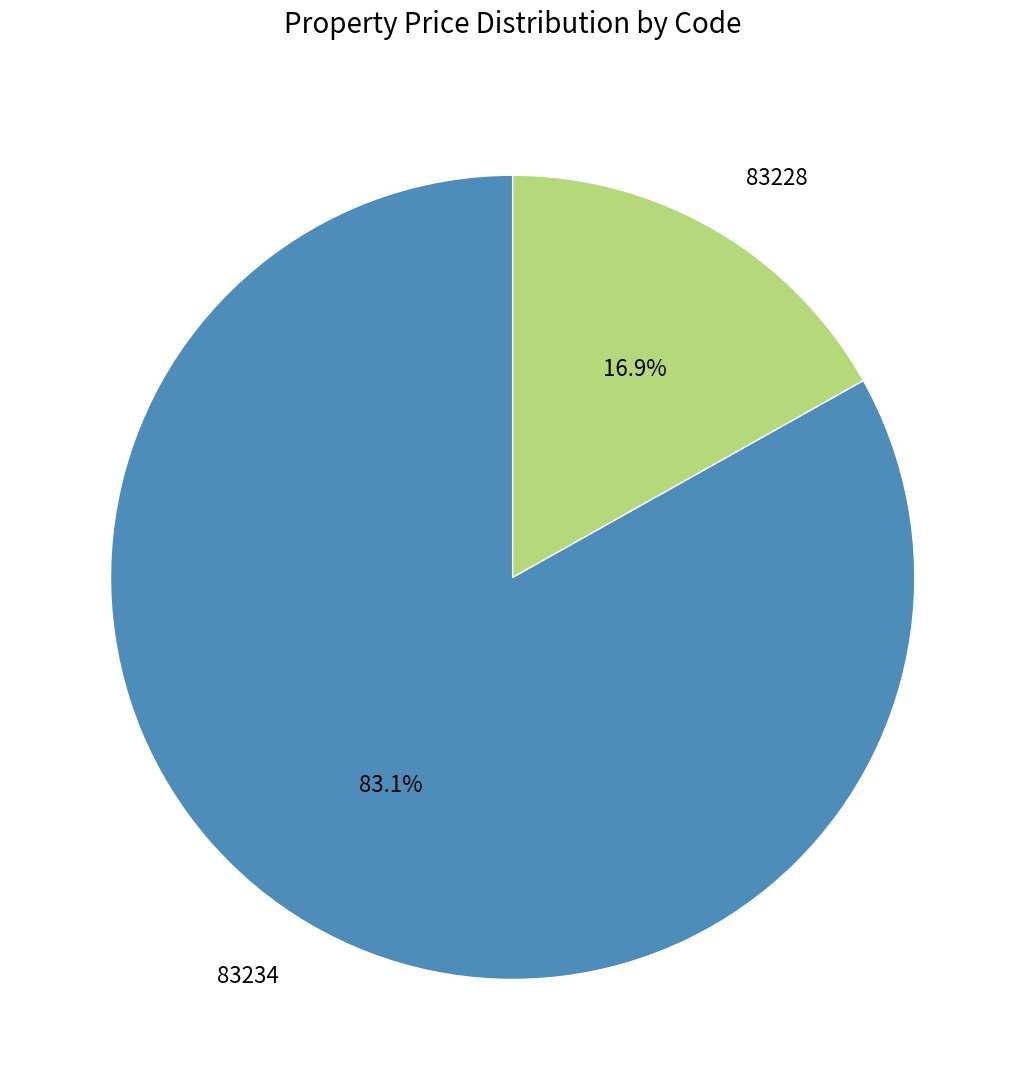

True or false: 83228 accounts for 17% of the total.

True